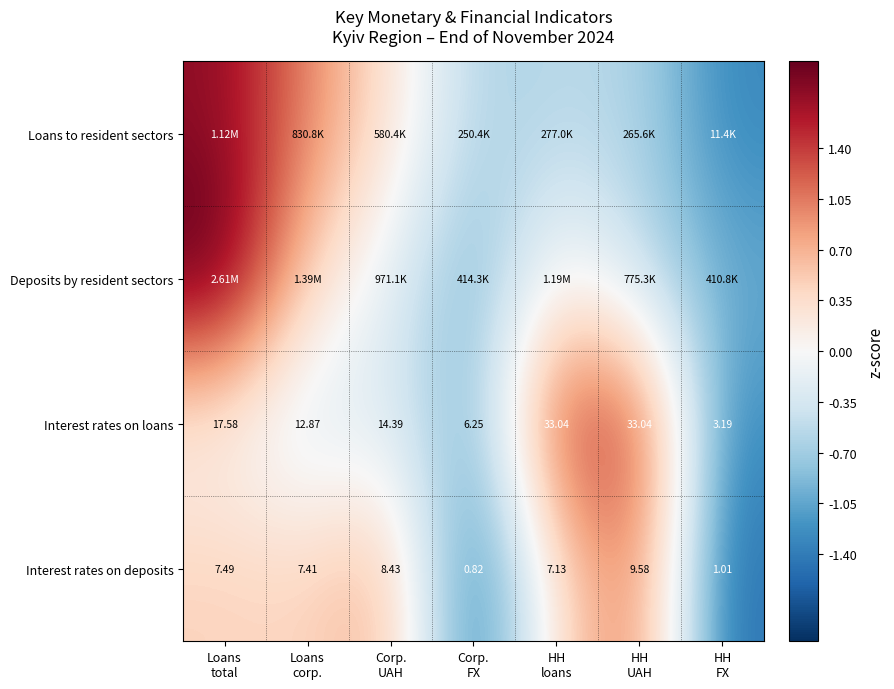

The Interest rates on loans series shows 0.5 at HH loans. True or false?

False